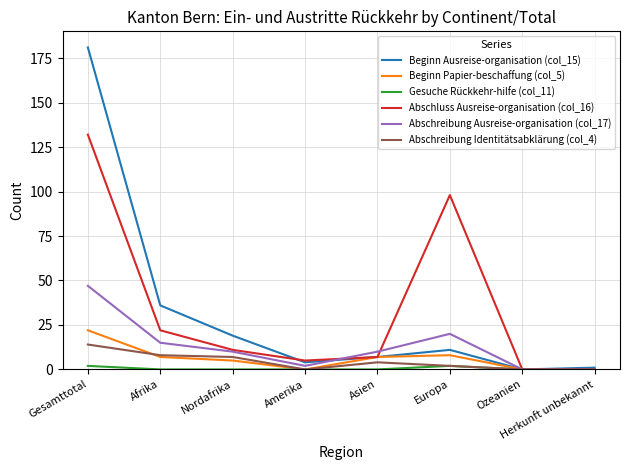

Is it true that Abschreibung Ausreise-organisation (col_17) equals -19 at Ozeanien?

False